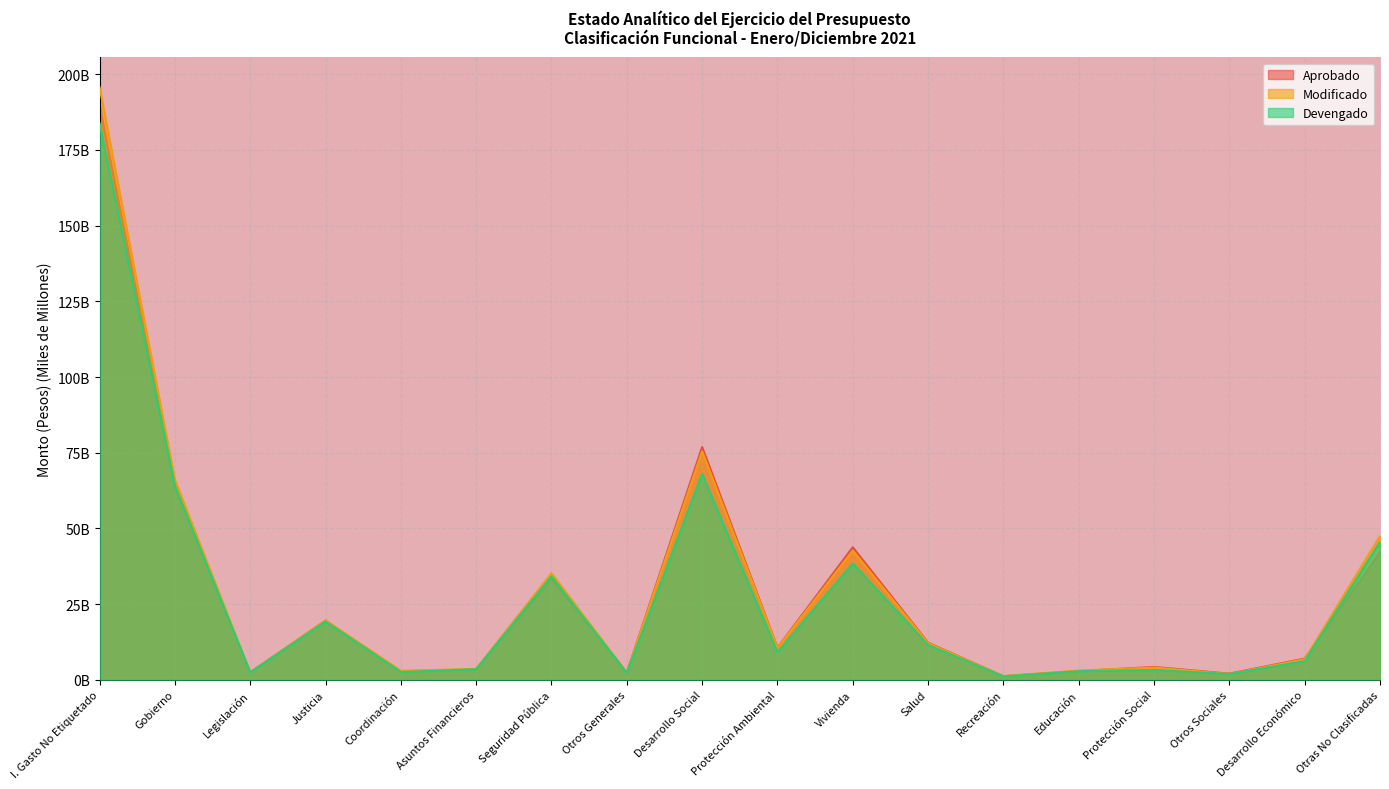

True or false: Modificado and Devengado intersect in this chart.

False